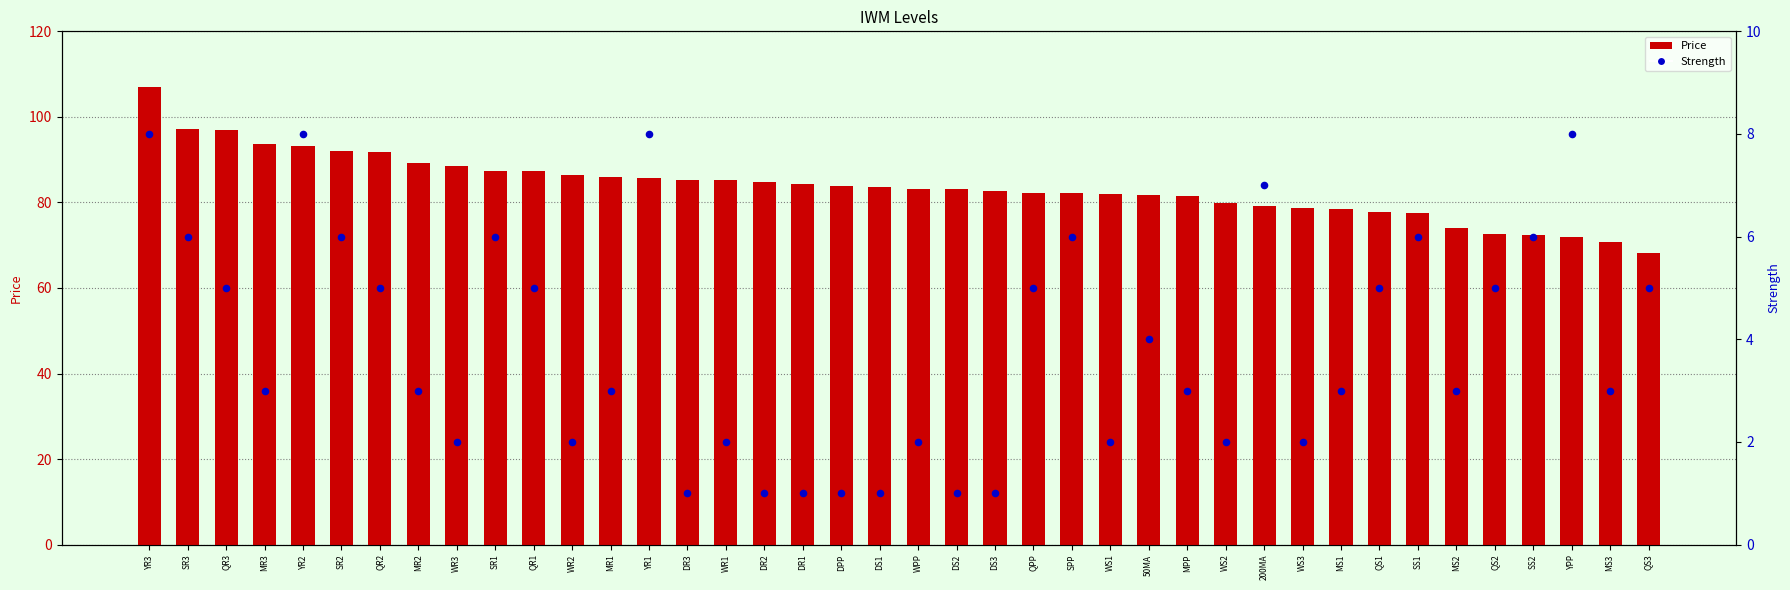

At how many categories does at least one series exceed 1?

40